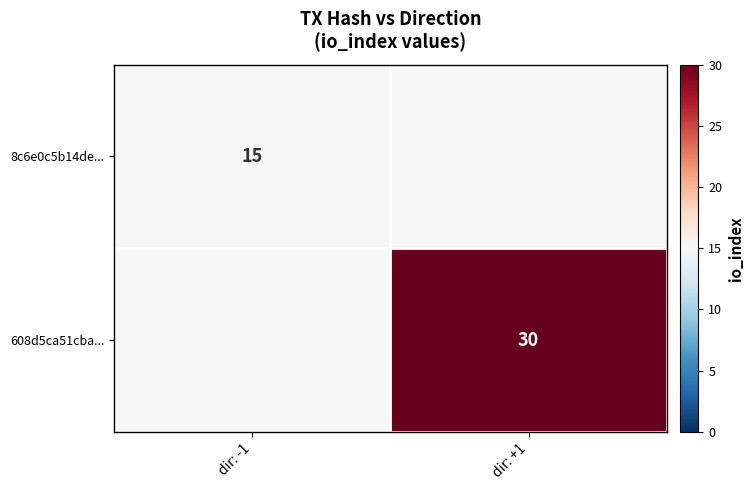

The 608d5ca51cba... series shows 9 at dir: +1. True or false?

False